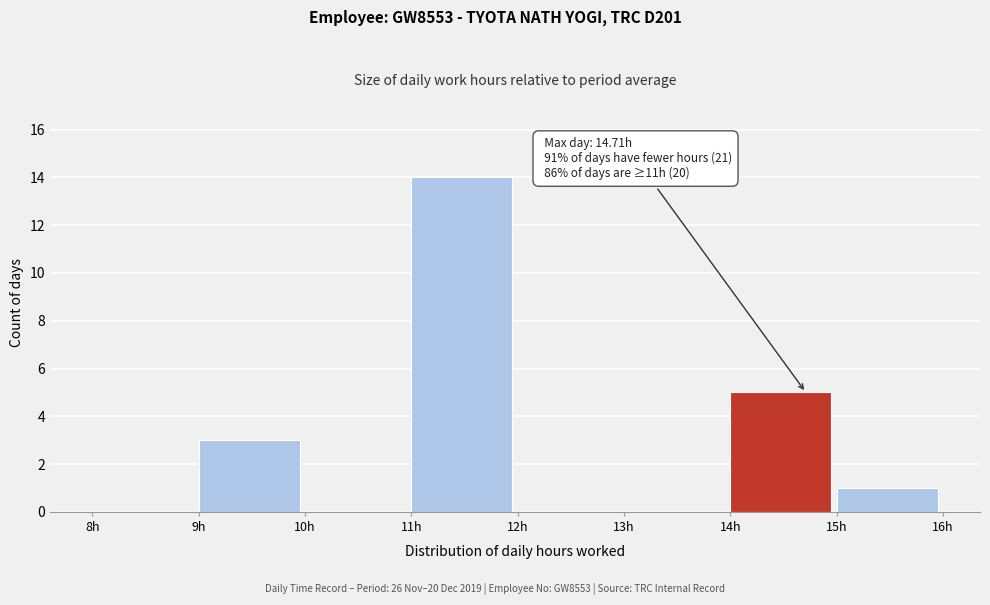

Which range on the x-axis has the tallest bar?

11 to 12